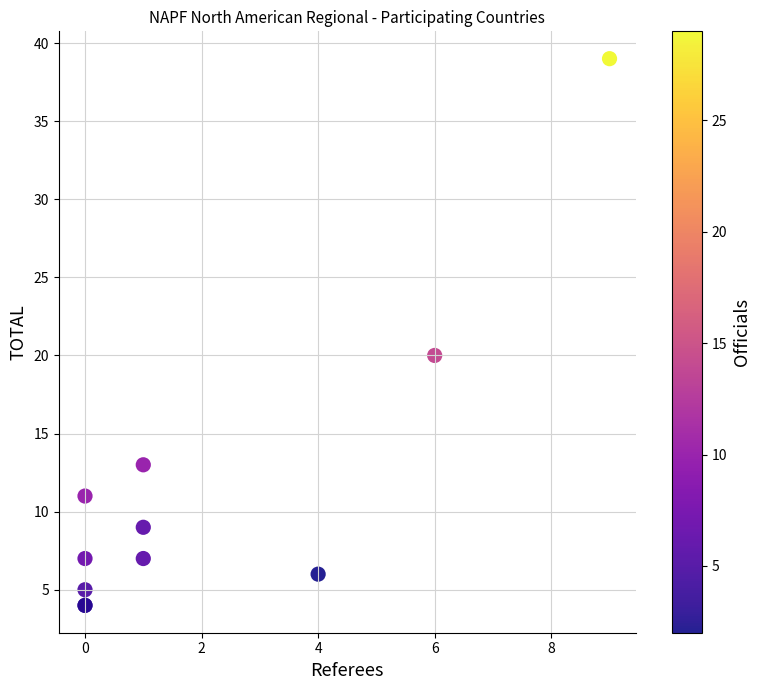

What Y value in the scatter plot is closest to 21?

20